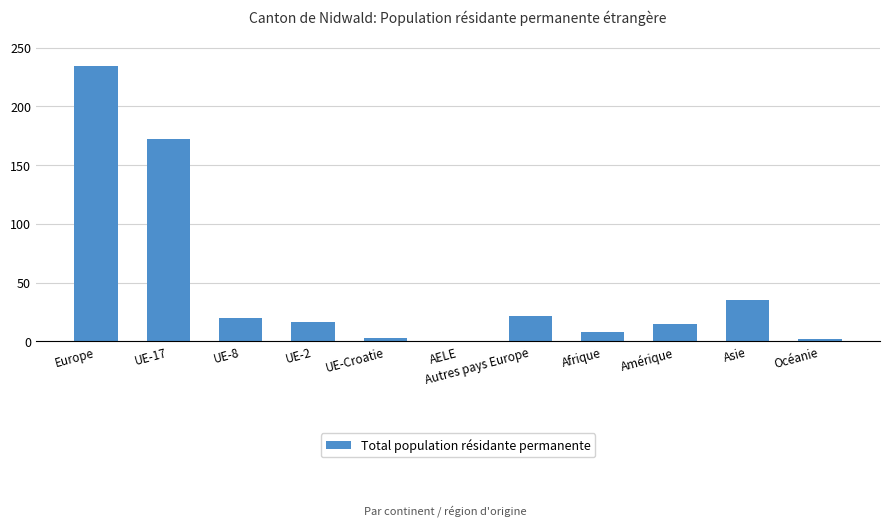

How many categories are shown in the chart?

11